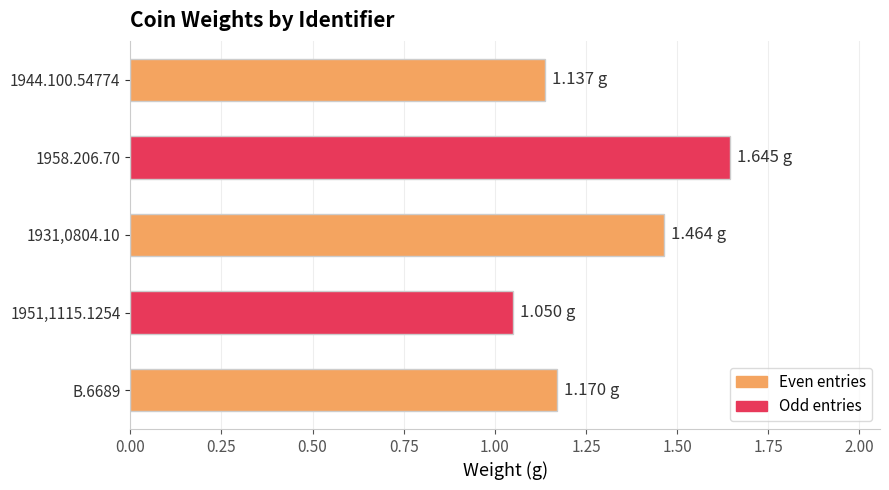

What is the difference between the maximum and minimum values?

0.6